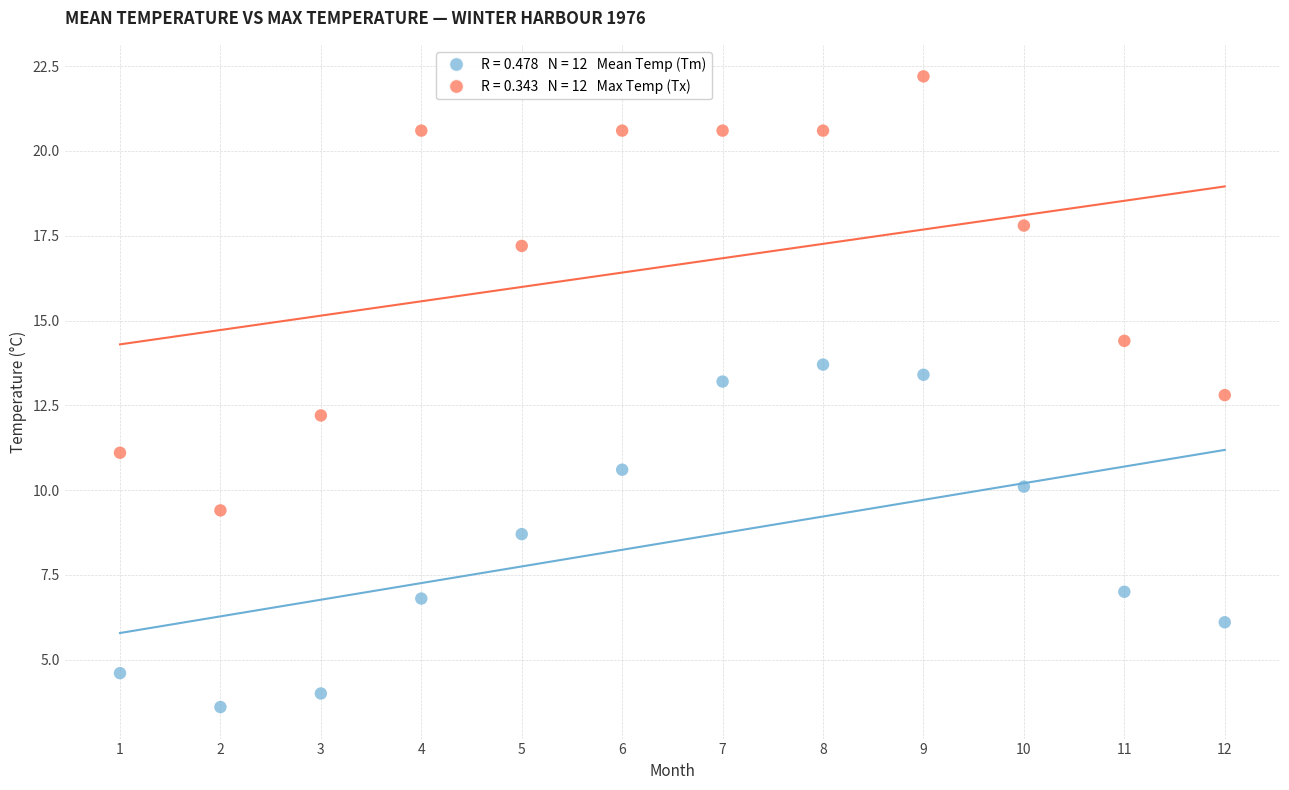

Across all data points, what is the range of Y values (max minus min)?

18.6